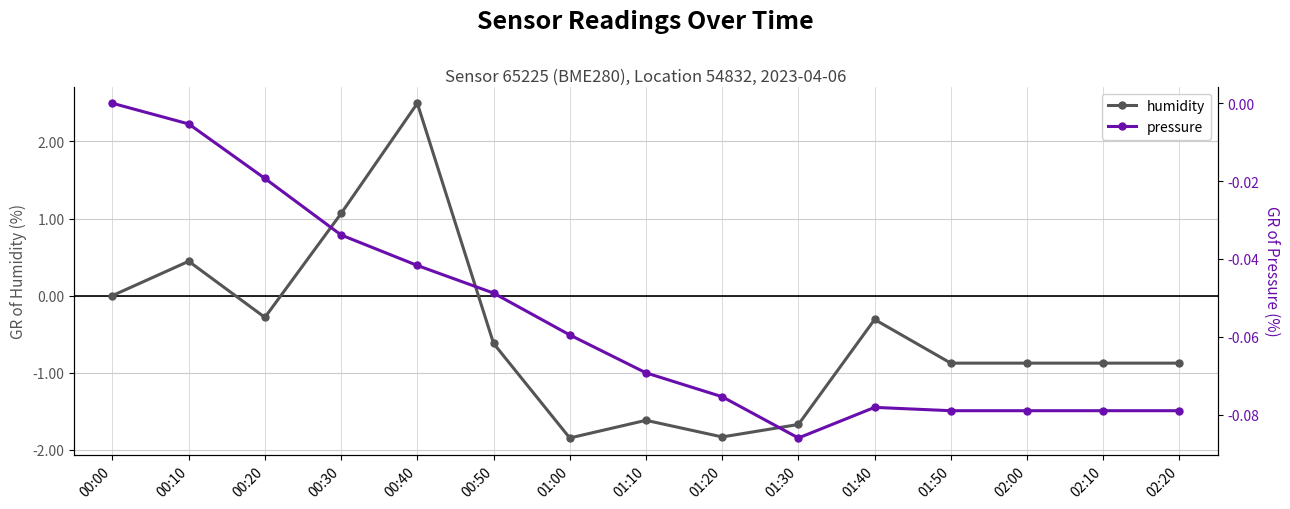

How many lines are shown in the chart?

2